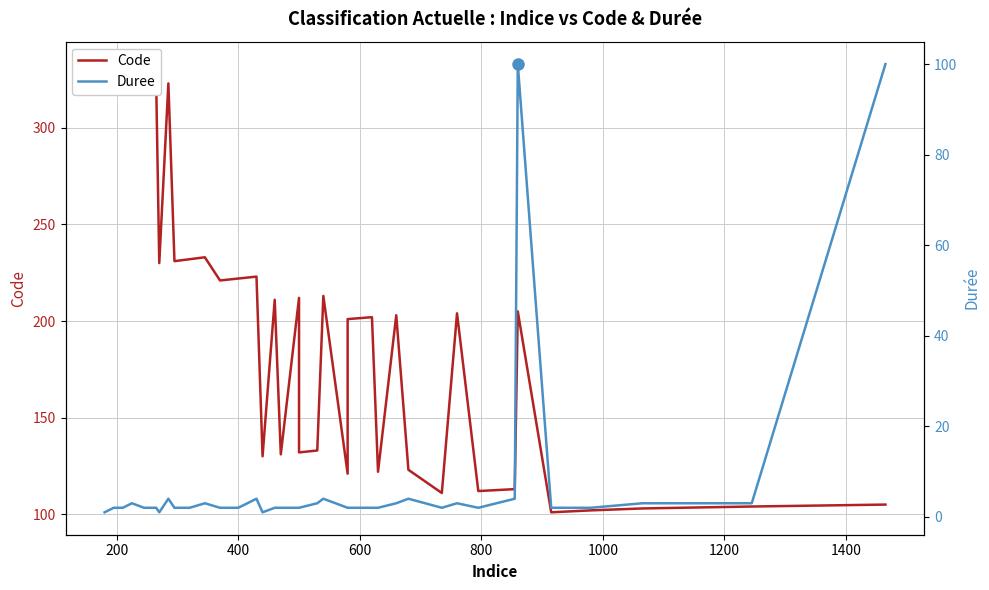

List the series in order of their peak value, lowest first.

Duree, Code